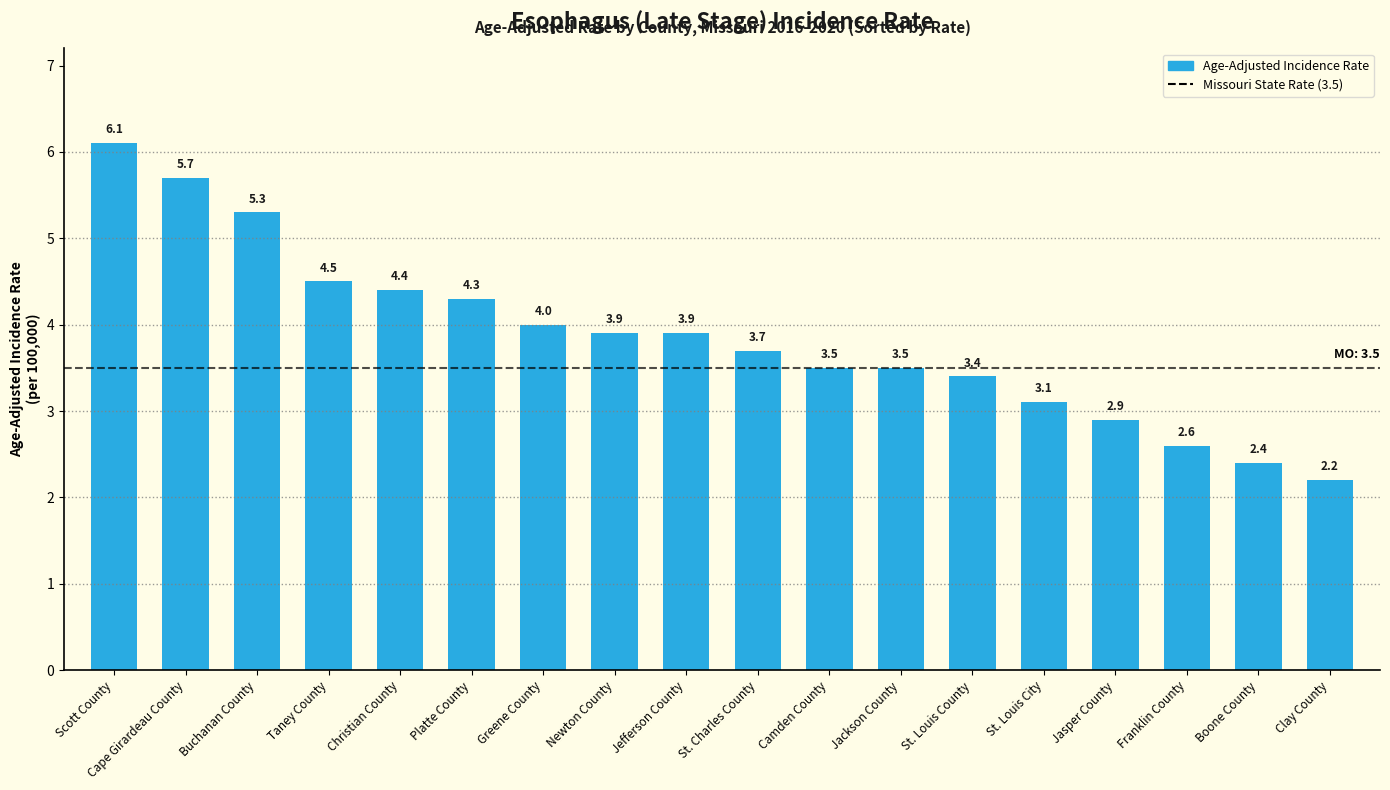

Where is the data nearest to the value 4?

Greene County